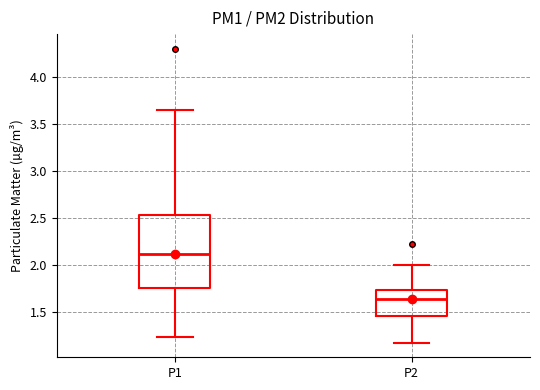

Which box is the tallest, from its lower edge to its upper edge?

P1